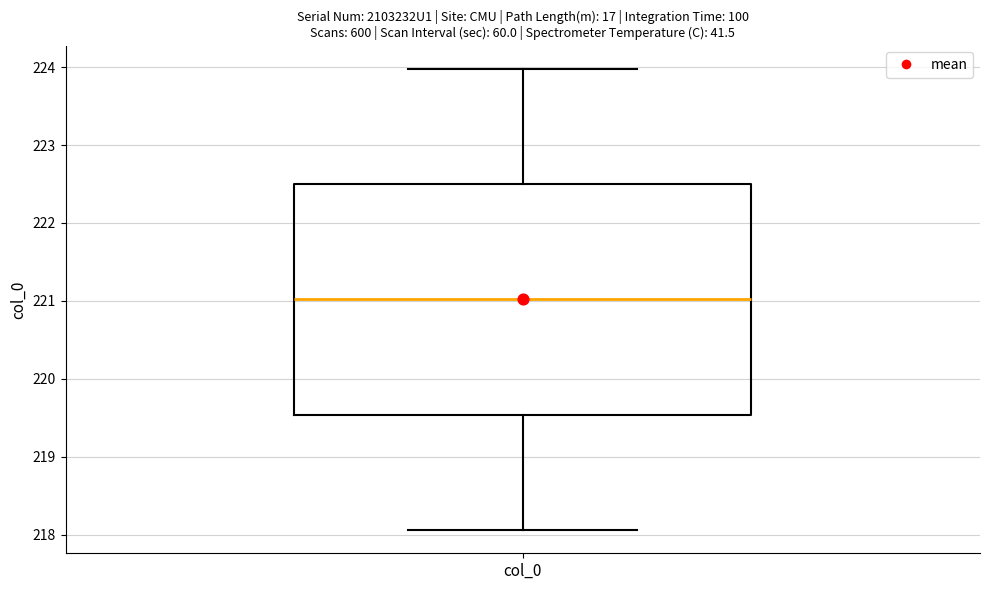

Where is the upper edge of the box for col_0 on the y-axis? The values are not printed on the chart, so give them approximately, as read against the axis.

222.5